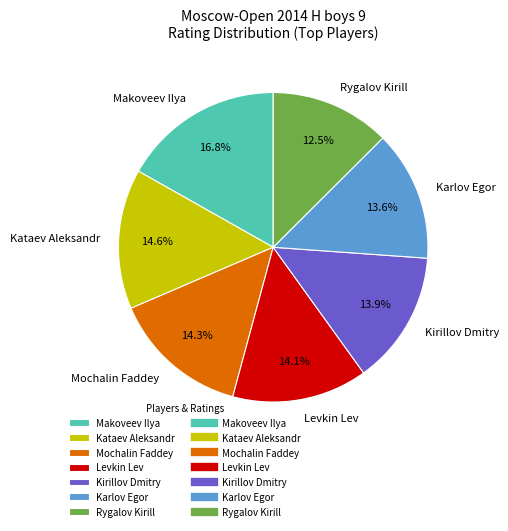

Which category has the biggest portion of the pie?

Makoveev Ilya